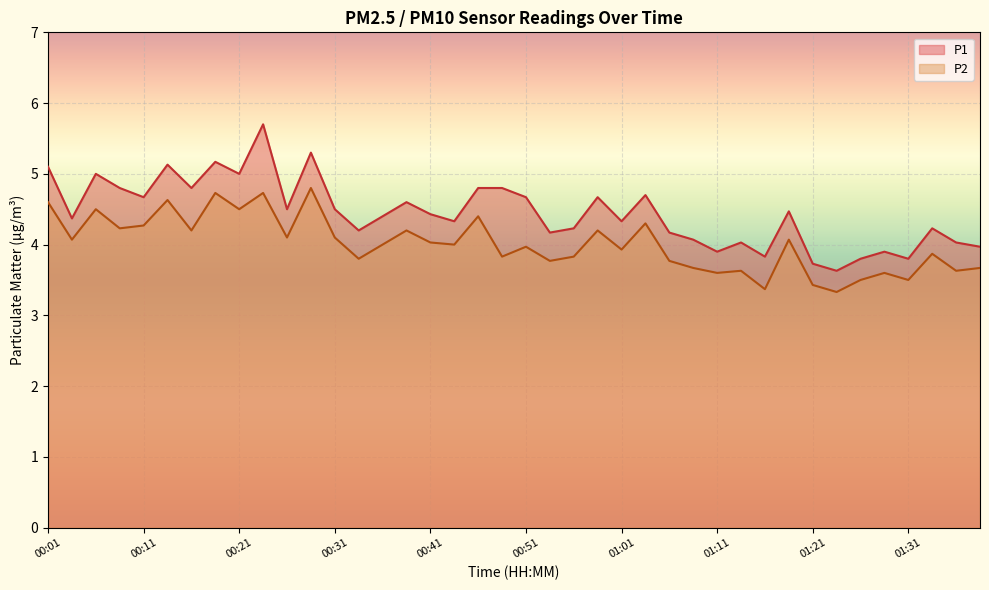

At how many categories does at least one series exceed 5?

5